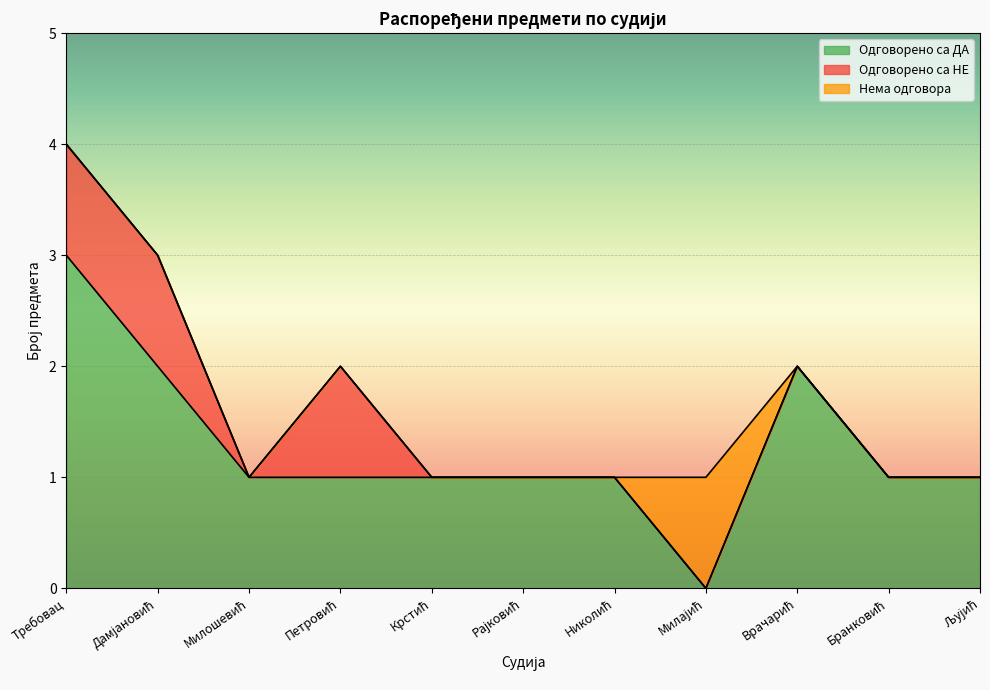

What is the sum of the Нема одговора values at Николић and Милајић?

1